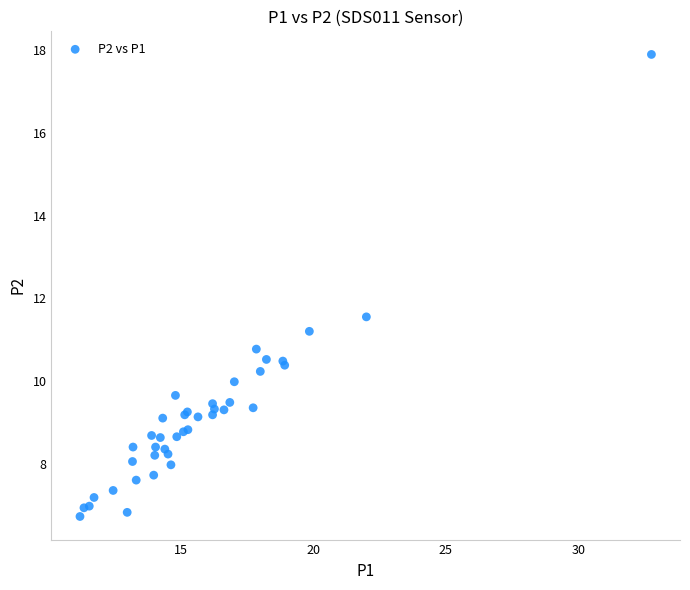

What Y value in the scatter plot is closest to 12?

11.6